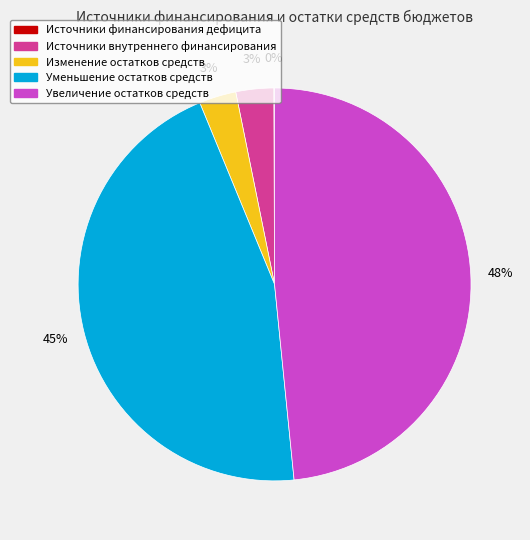

Does any single category account for the majority?

No